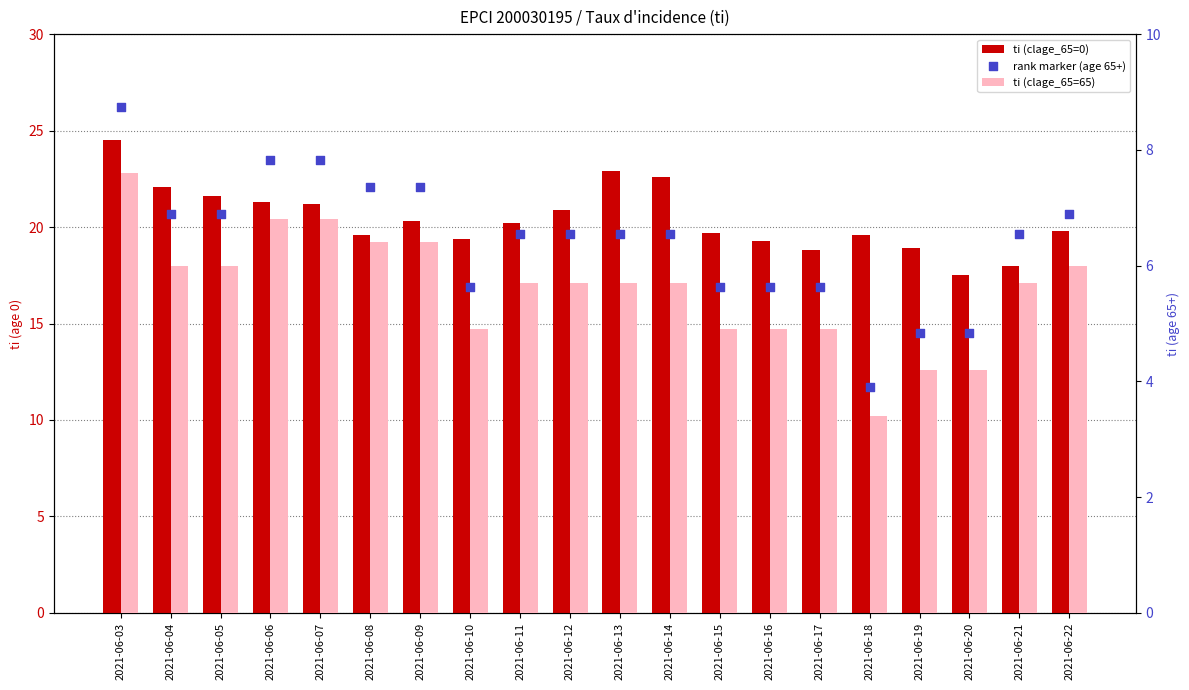

Which series has the widest spread of Y values?

ti (clage_65=0)